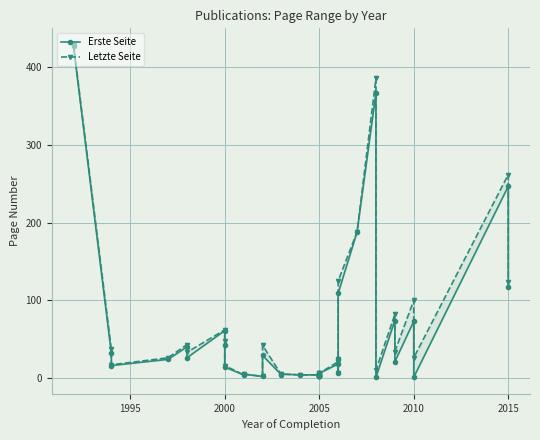

List the series in order of their overall mean, highest first.

Letzte Seite, Erste Seite